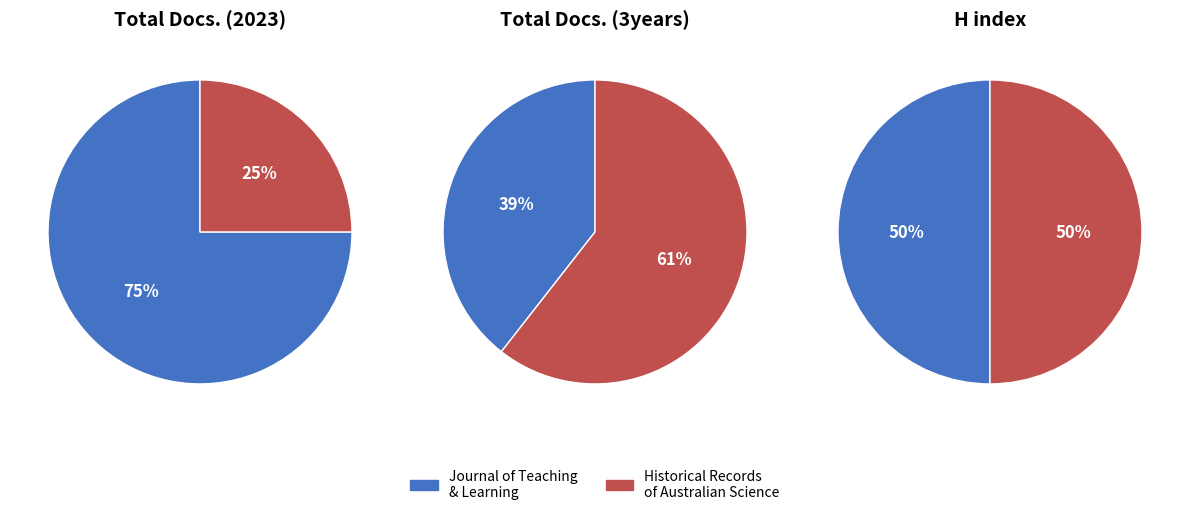

To the nearest percent, what is the average slice percentage?

50%